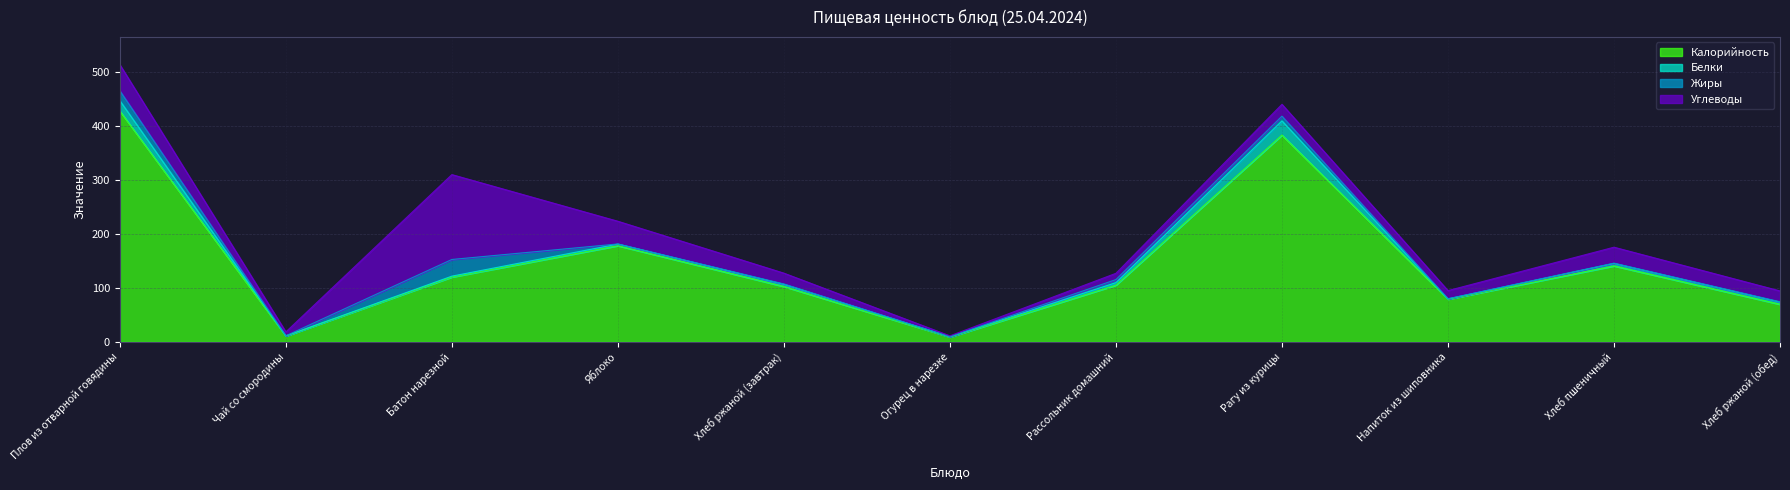

What are all the series names shown in the legend?

Калорийность, Белки, Жиры, Углеводы